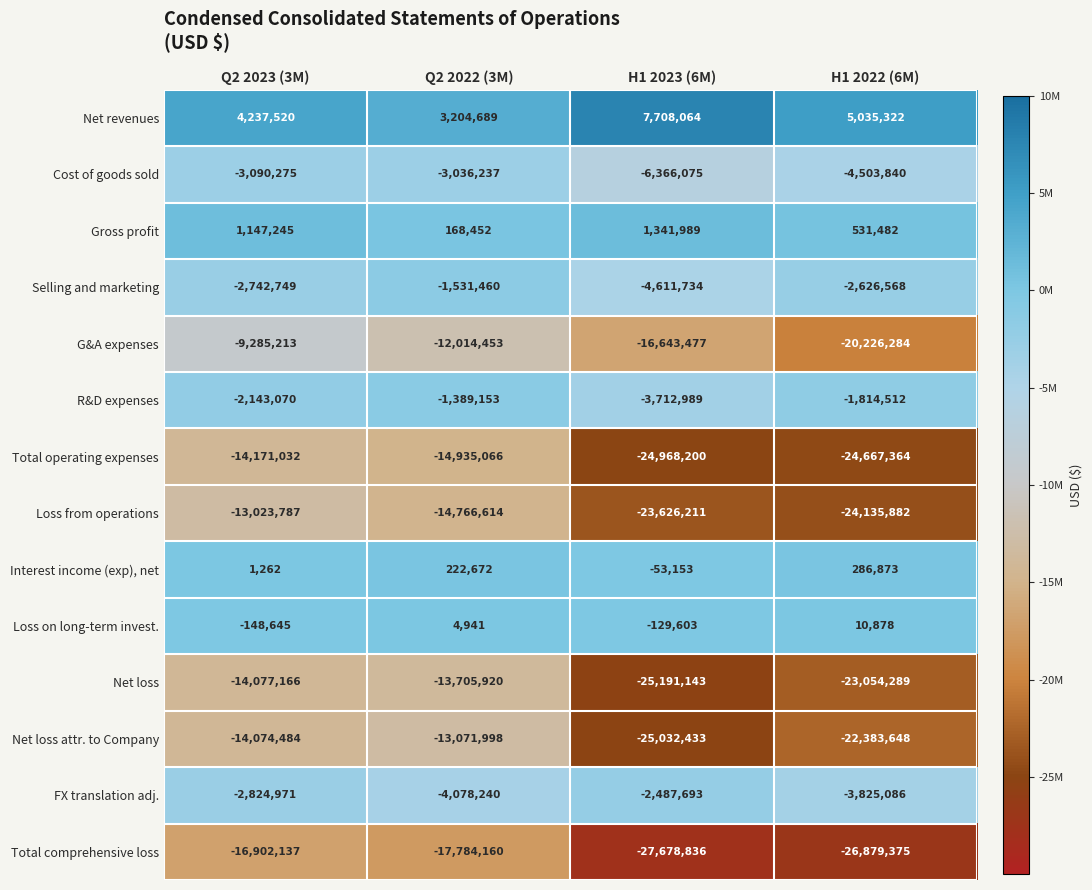

Which label corresponds to the largest value in the chart?

H1 2023 (6M)